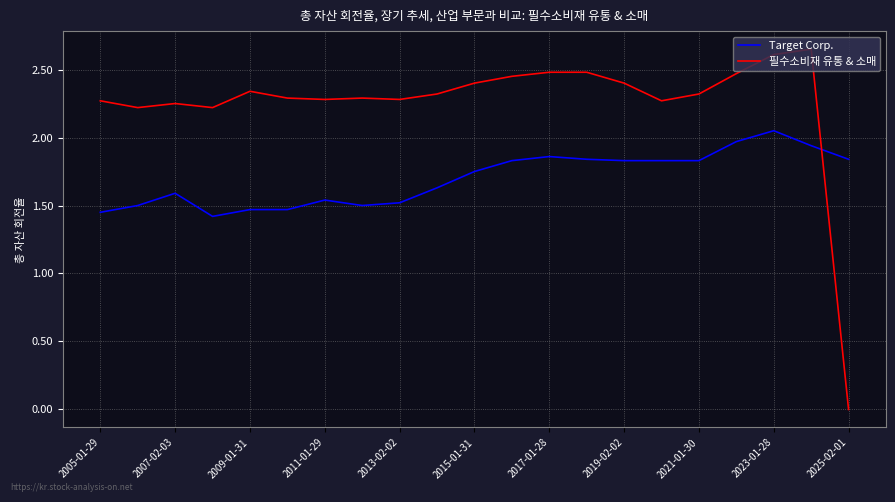

What position from the left is 17?

18